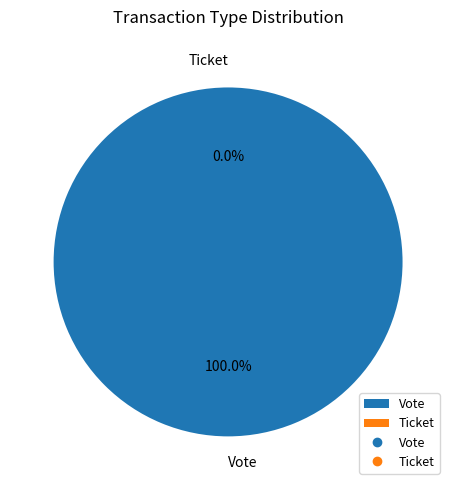

What is the majority slice?

Vote